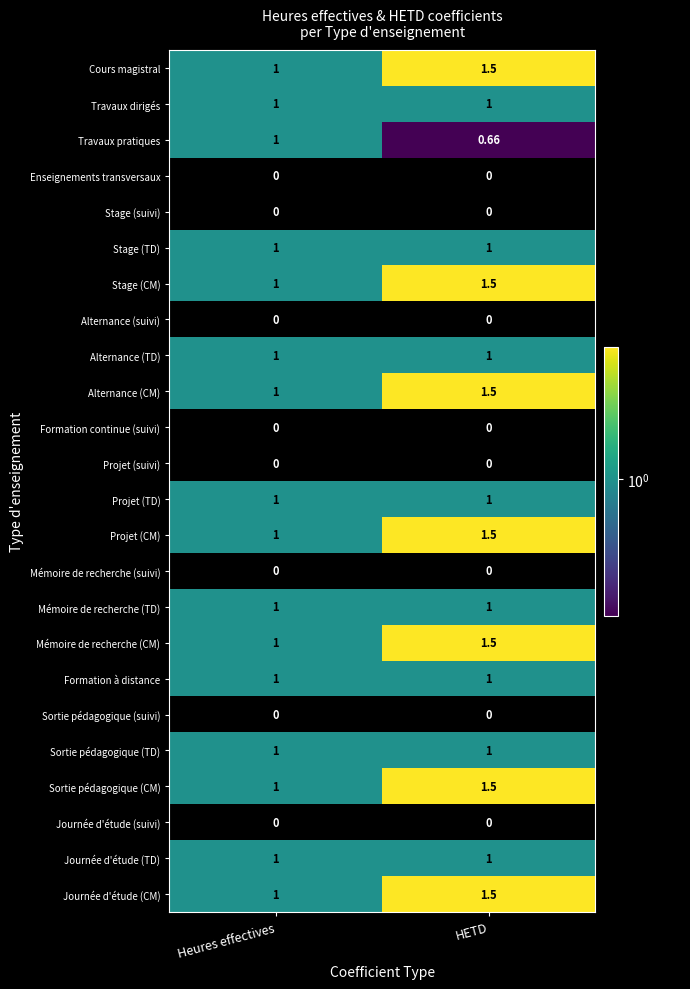

Is the value of Journée d'étude (suivi) at HETD greater than the value of Stage (CM) at Heures effectives?

No